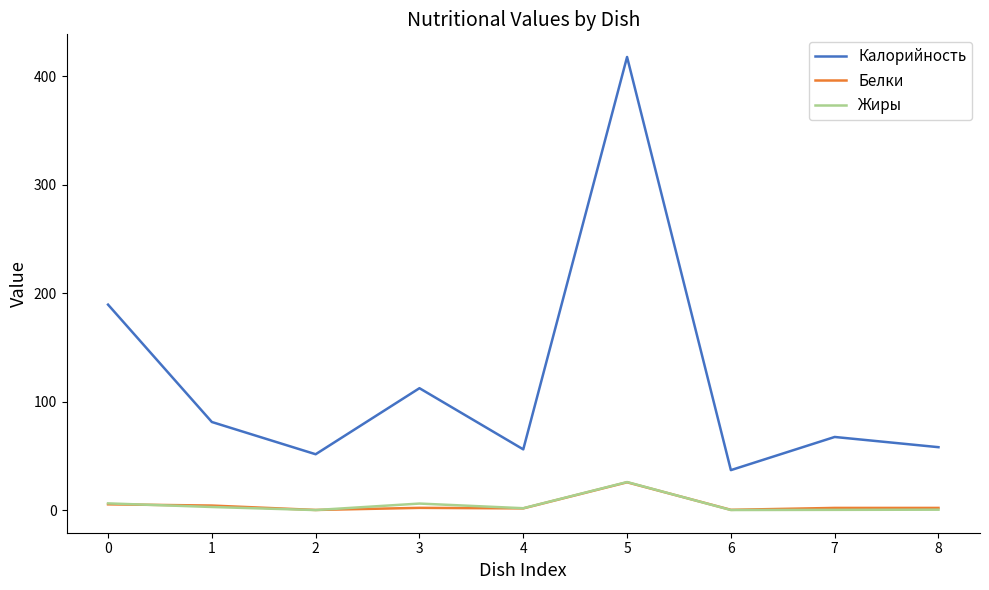

Is it true that Белки equals 5.3 at 0?

True